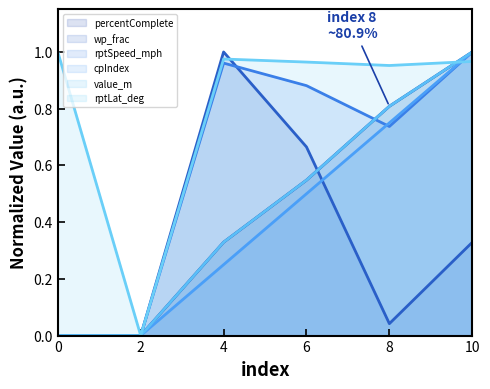

How many distinct data groups are displayed?

6